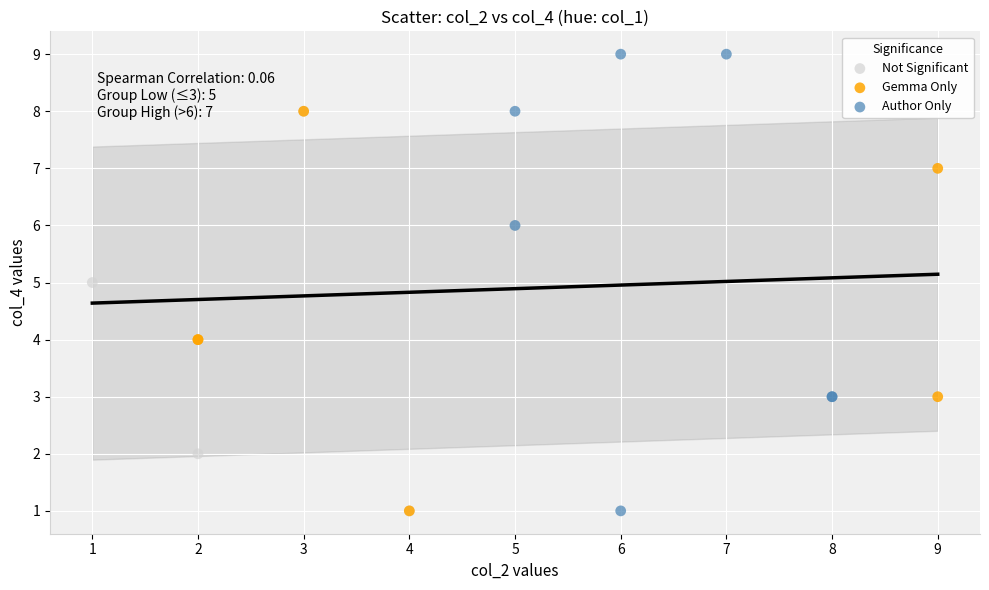

Which series reaches the maximum Y coordinate?

Author Only